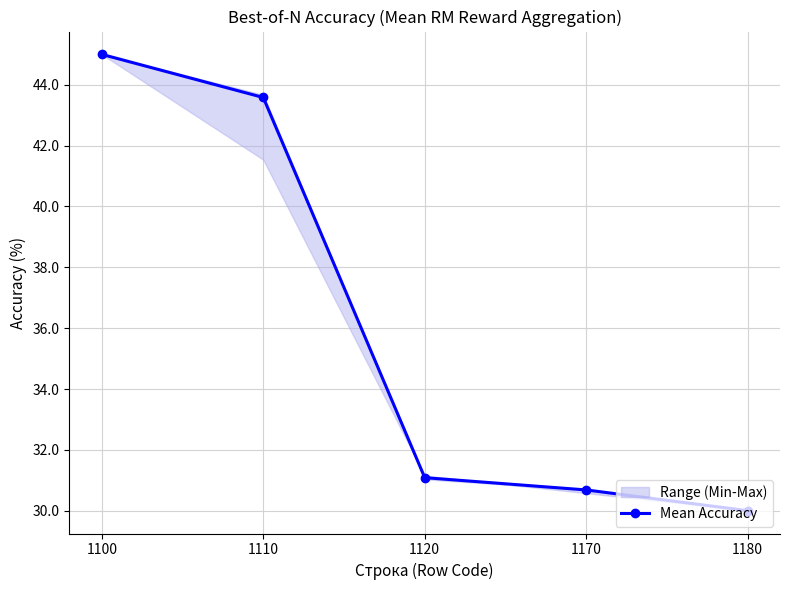

What is the difference between the values at 1180 and 1170?

0.7